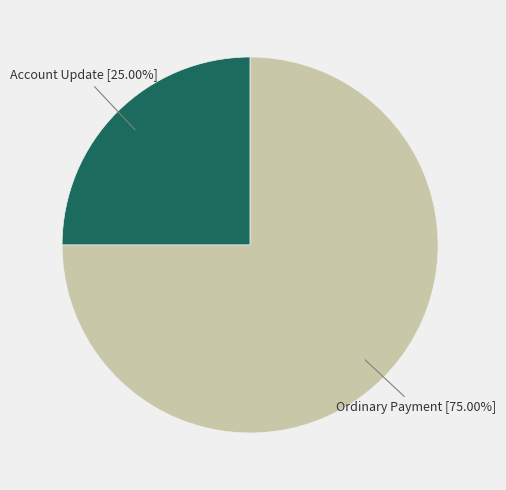

Is there a majority slice in this chart?

Yes